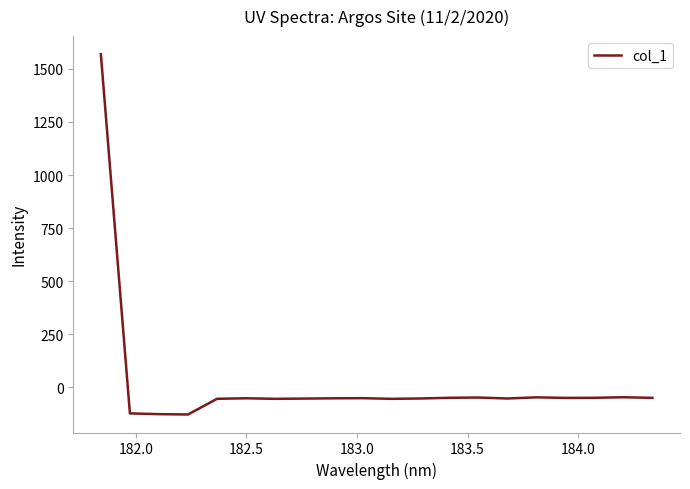

What is the smallest value displayed?

-128.4